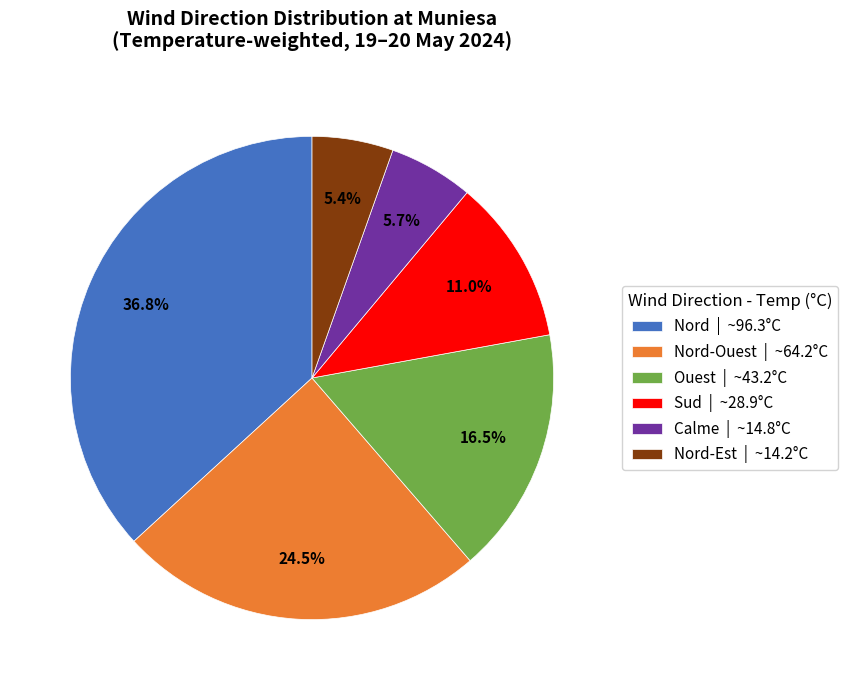

Does Ouest | ~43.2°C account for over 50% of the chart?

No